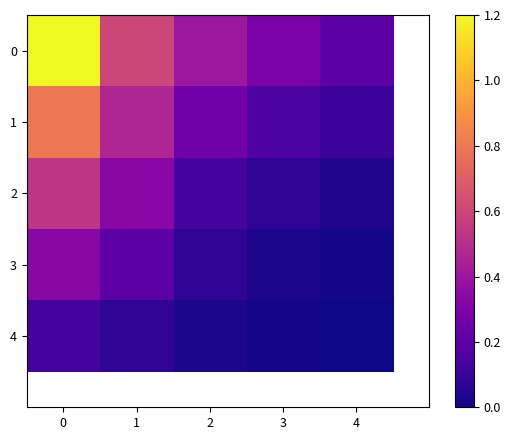

The value of row_2 at 0 is 0.9. True or false?

False